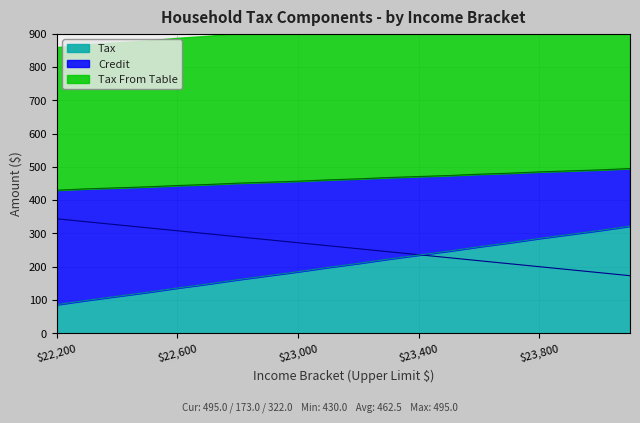

How many times do Tax and Credit cross each other?

1